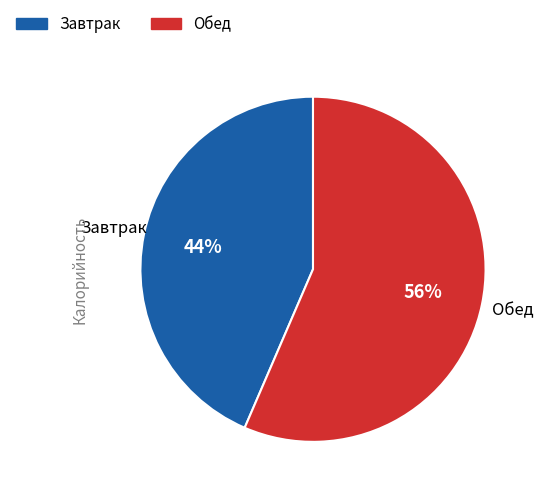

True or false: Завтрак accounts for 31% of the total.

False